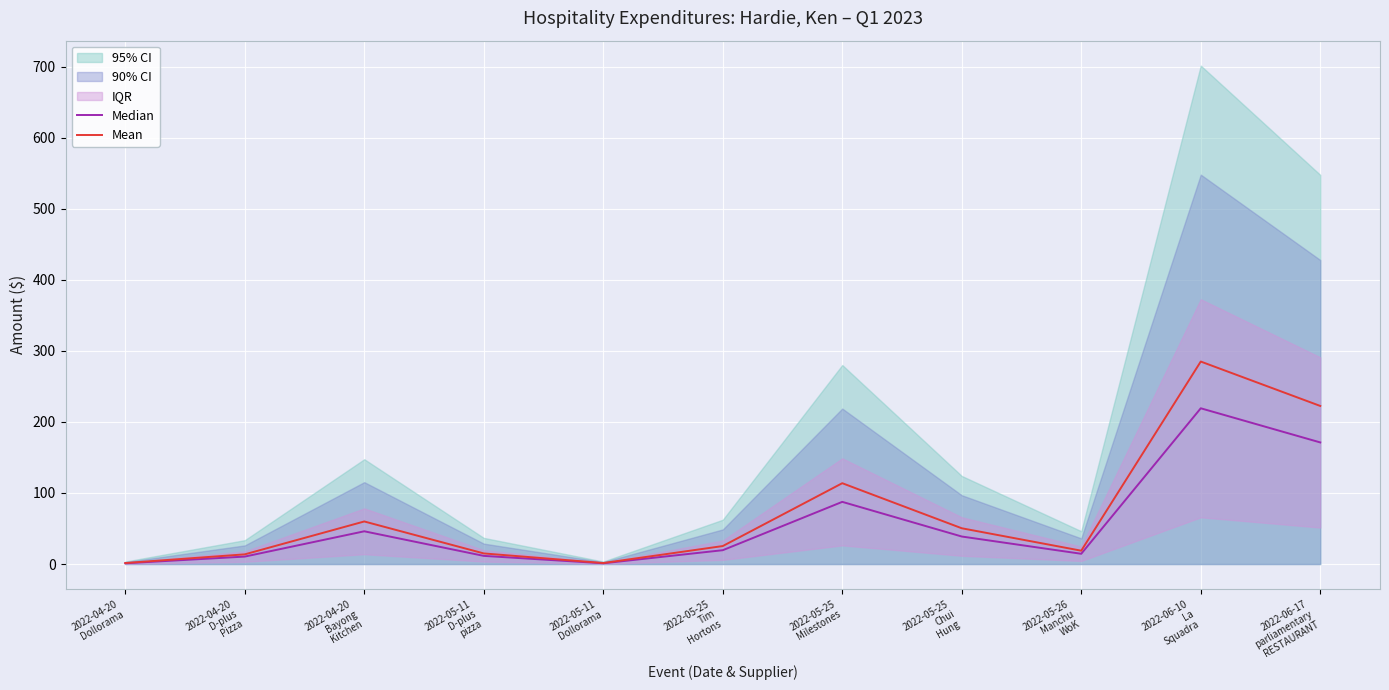

At which label does Median reach its minimum?

2022-04-20
Dollorama